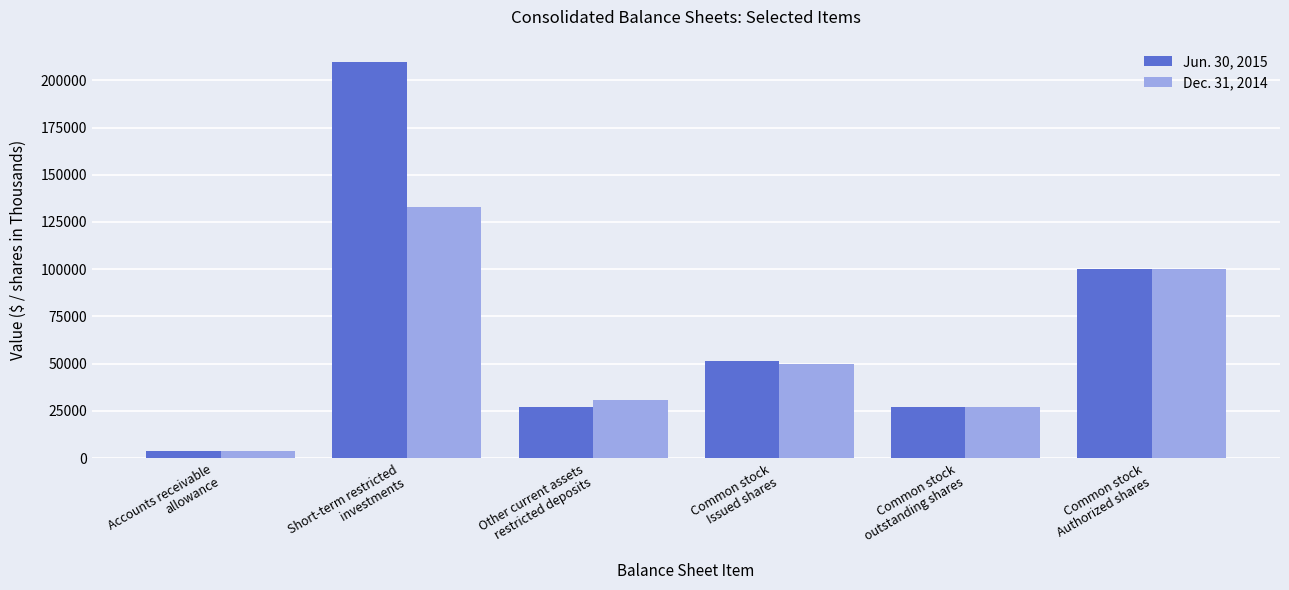

How many values in the Jun. 30, 2015 series are below 51224?

3